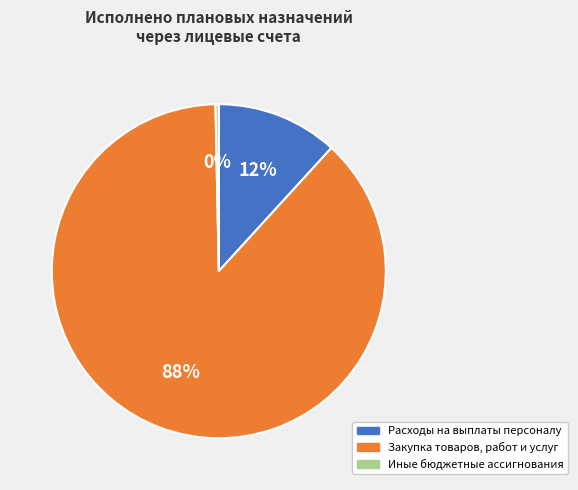

Is it true that Иные бюджетные ассигнования is 0% of the pie?

True